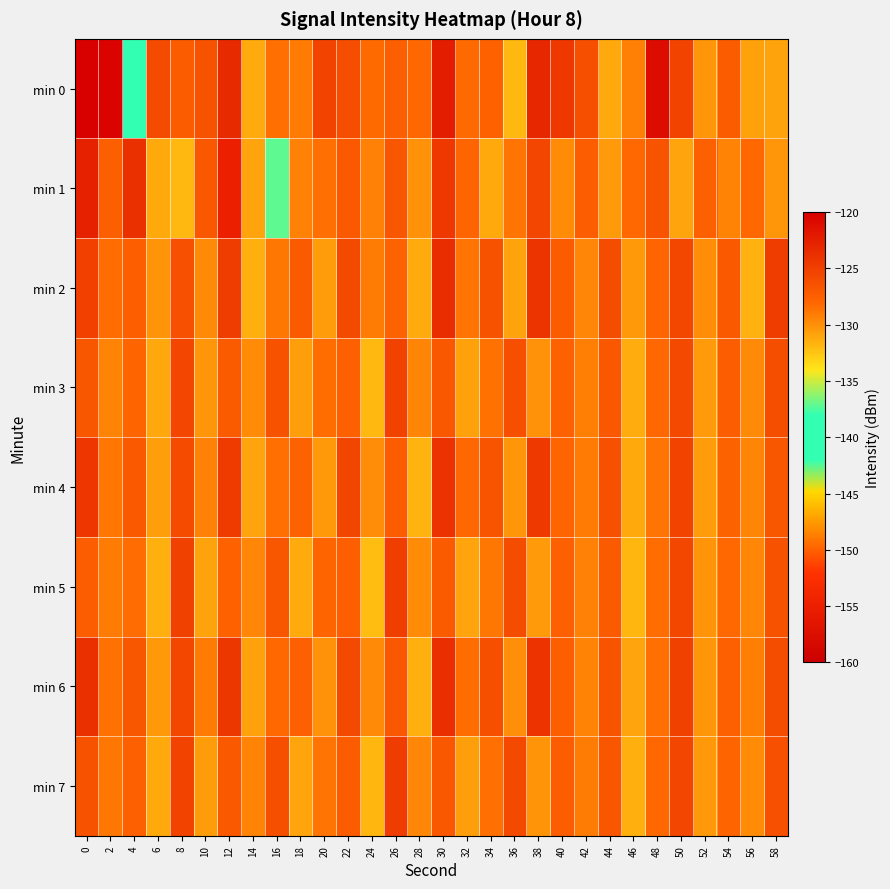

What is the greatest value displayed?

-120.2